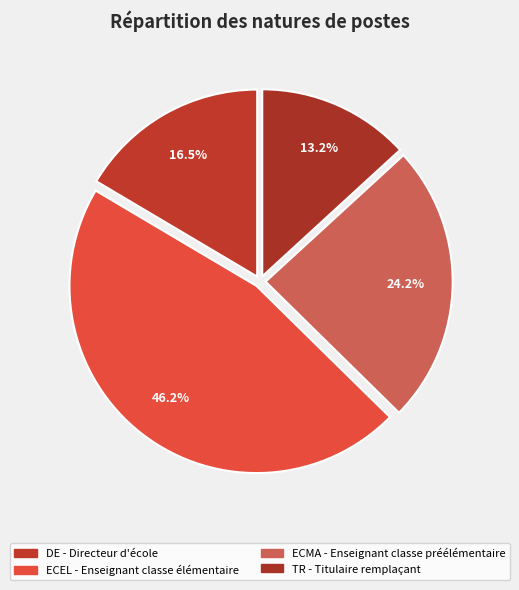

Is there any slice that represents more than half of the pie?

No